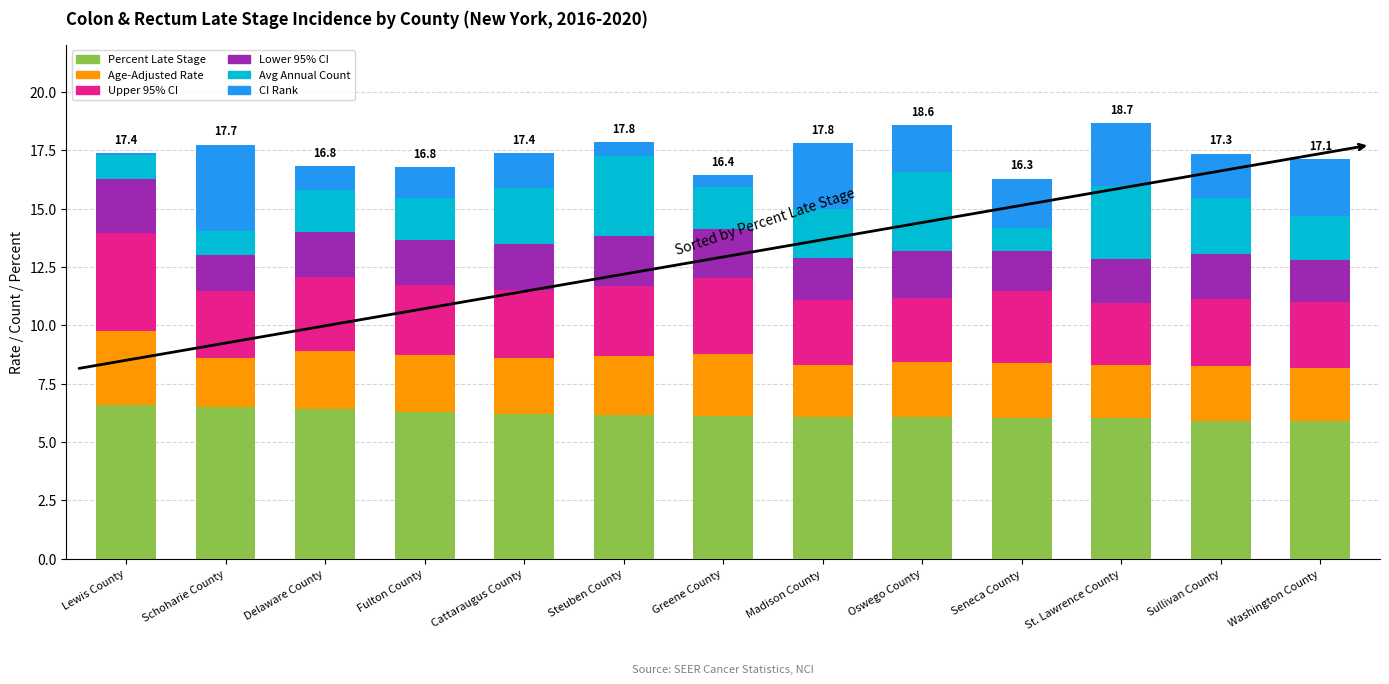

What is the average value of the Percent Late Stage series?

6.2